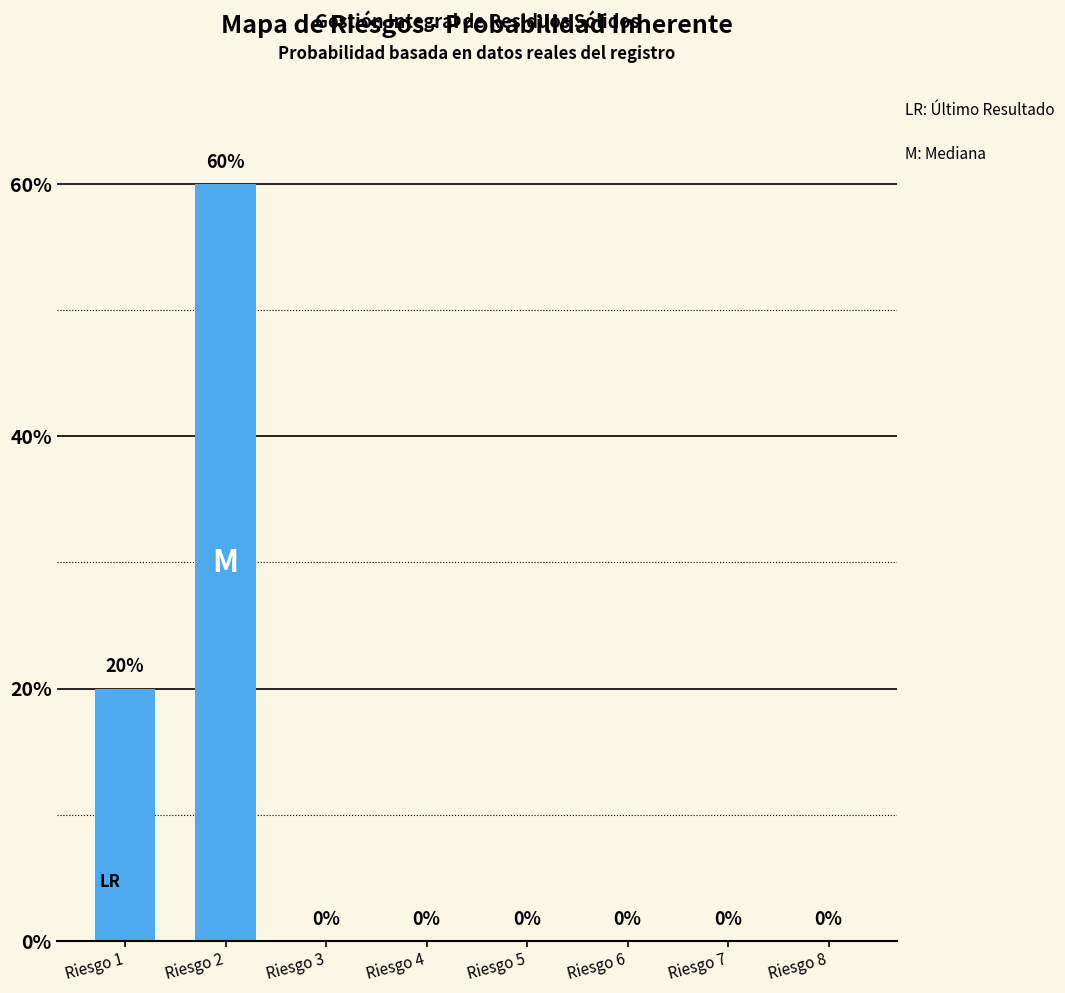

True or false: the data shows 0.3 at Riesgo 6.

False